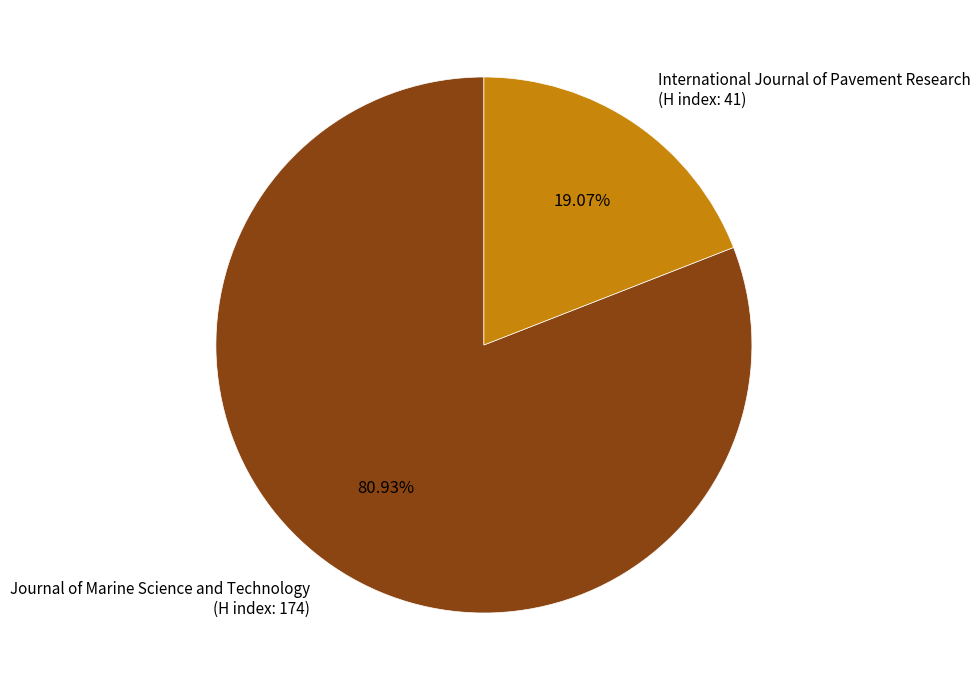

Which has a higher value, International Journal of Pavement Research (H index: 41) or Journal of Marine Science and Technology (H index: 174)?

Journal of Marine Science and Technology (H index: 174)